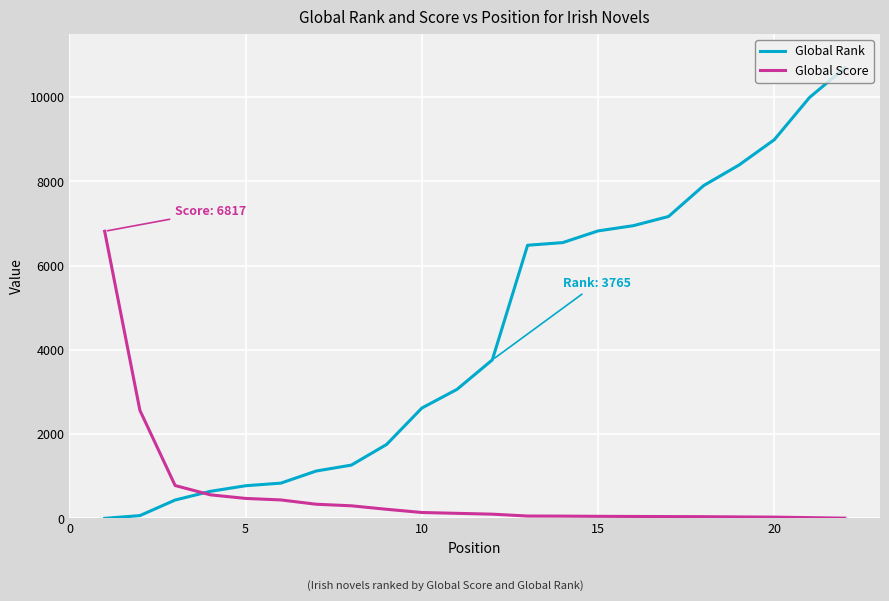

List the series in order of their overall mean, lowest first.

Global Score, Global Rank